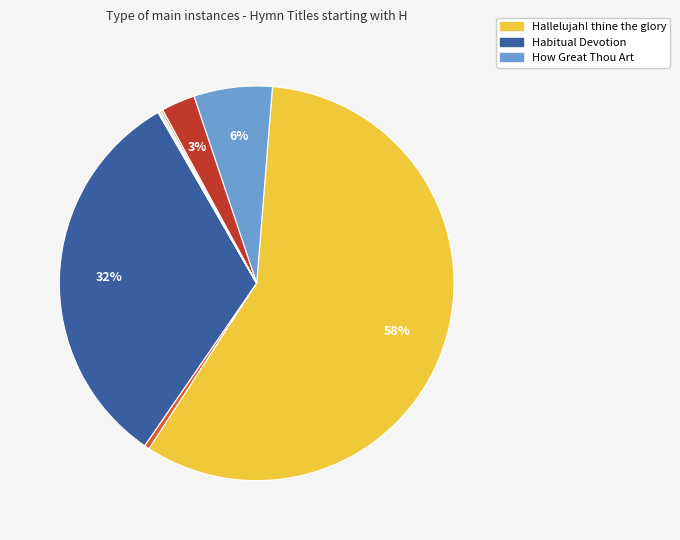

How many slices are in this pie chart?

9